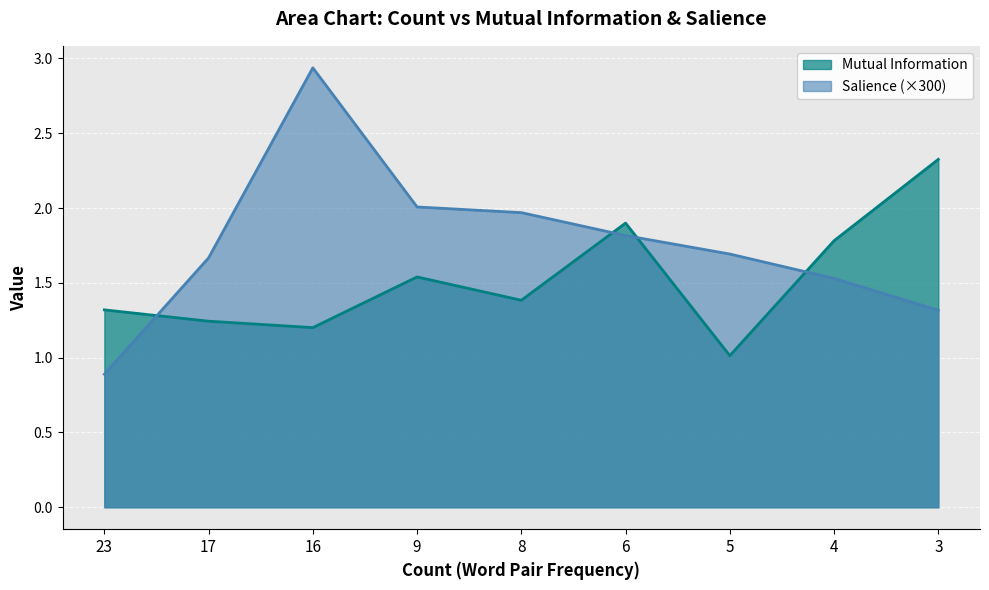

Which series has the largest total across all categories?

Salience (×300)